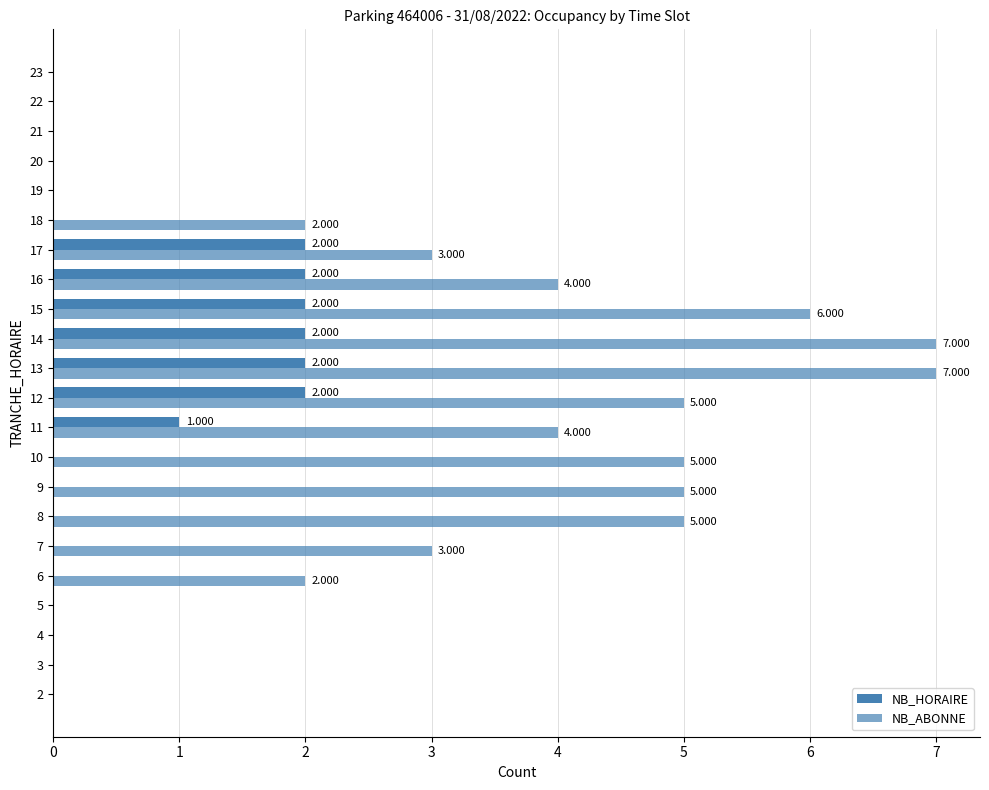

At 21, list the series in order from largest to smallest.

NB_HORAIRE, NB_ABONNE